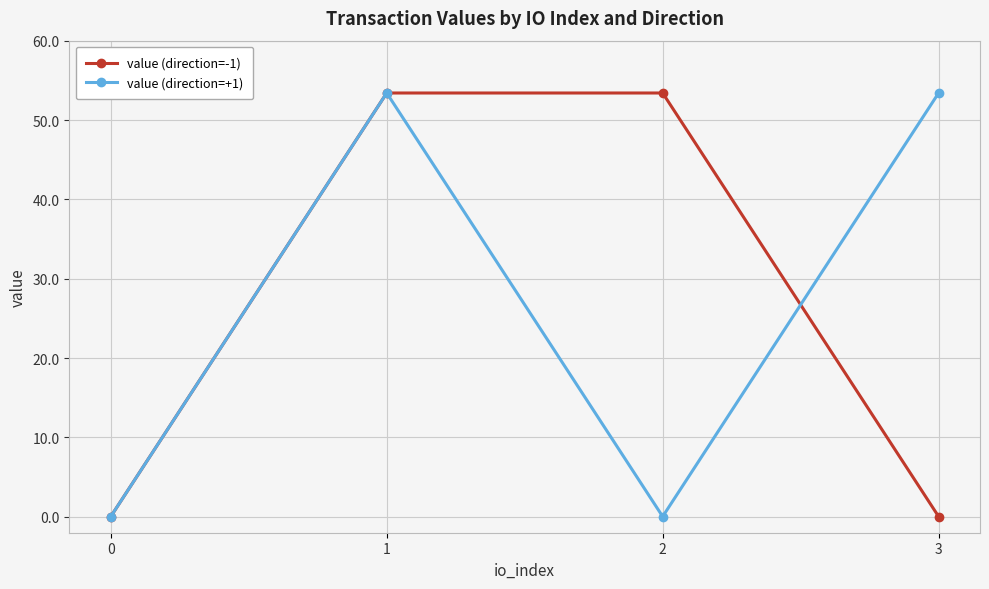

True or false: value (direction=+1) has a value of 0.0 at 2.

True